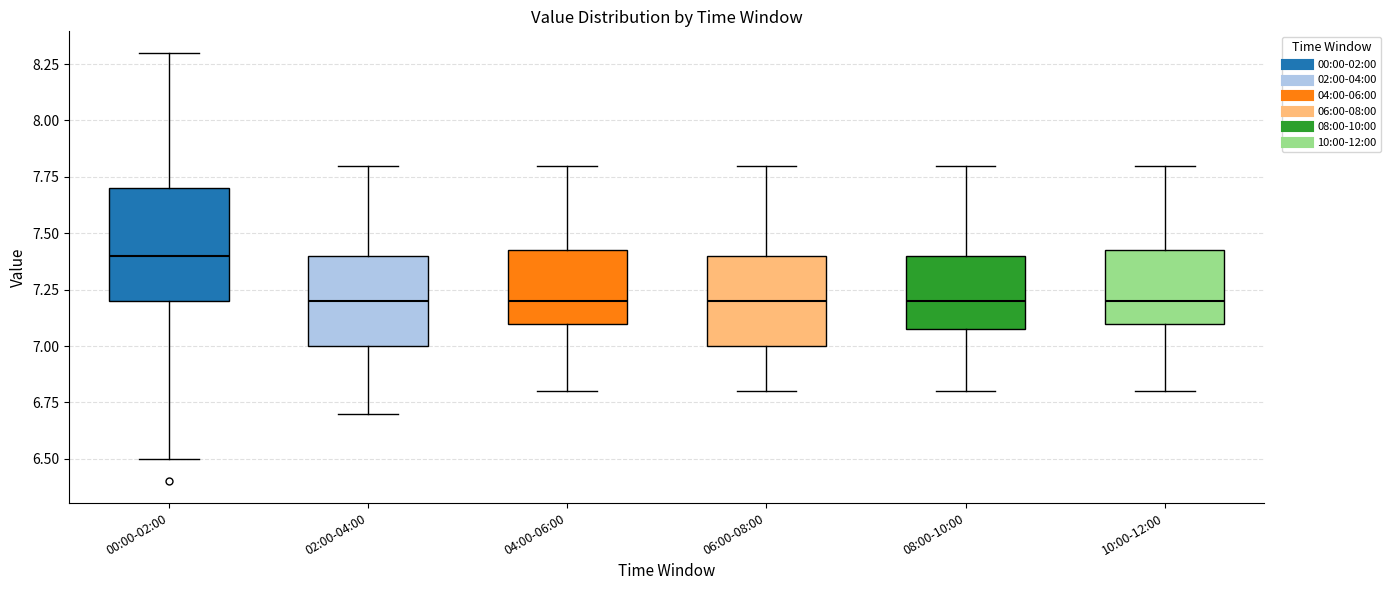

Where is the lower edge of the box for 02:00-04:00 on the y-axis? The values are not printed on the chart, so give them approximately, as read against the axis.

7.00